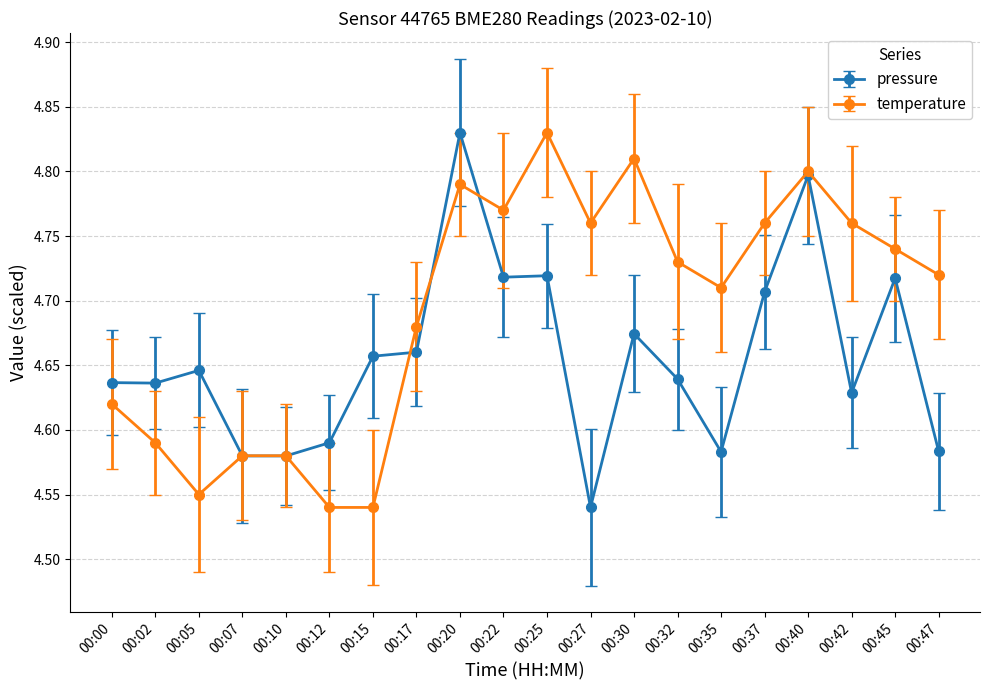

How many data points does each series have?

20